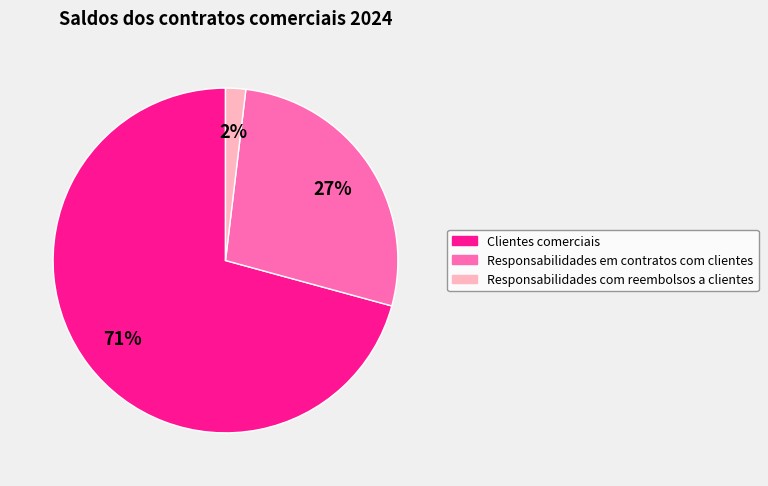

Is the sum of Responsabilidades com reembolsos a clientes and Clientes comerciais greater than half?

Yes